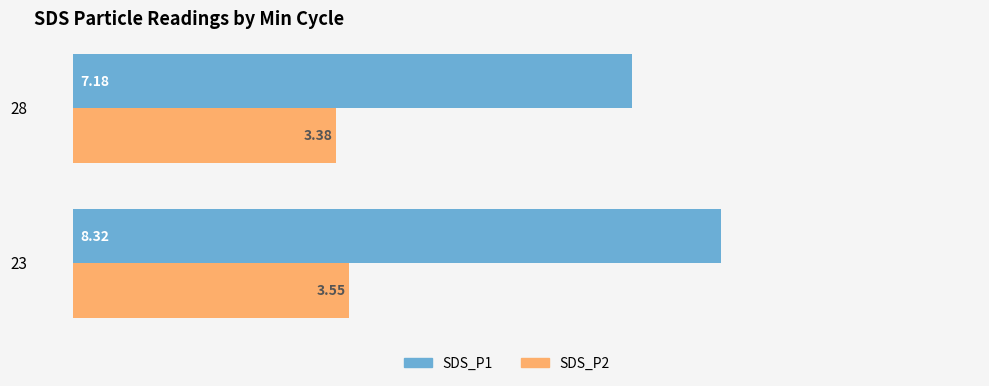

Which series has the largest total across all categories?

SDS_P1